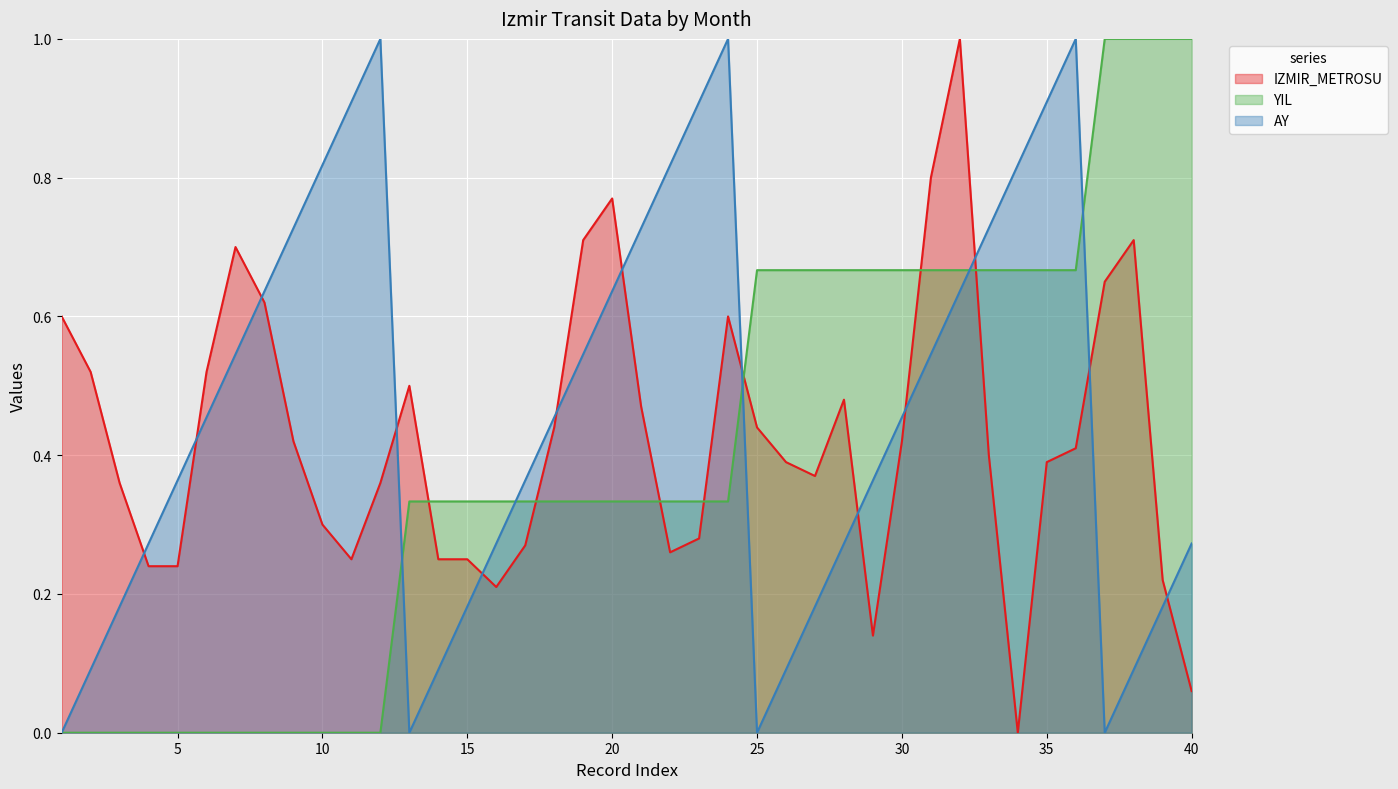

What are all the series names shown in the legend?

IZMIR_METROSU, YIL, AY